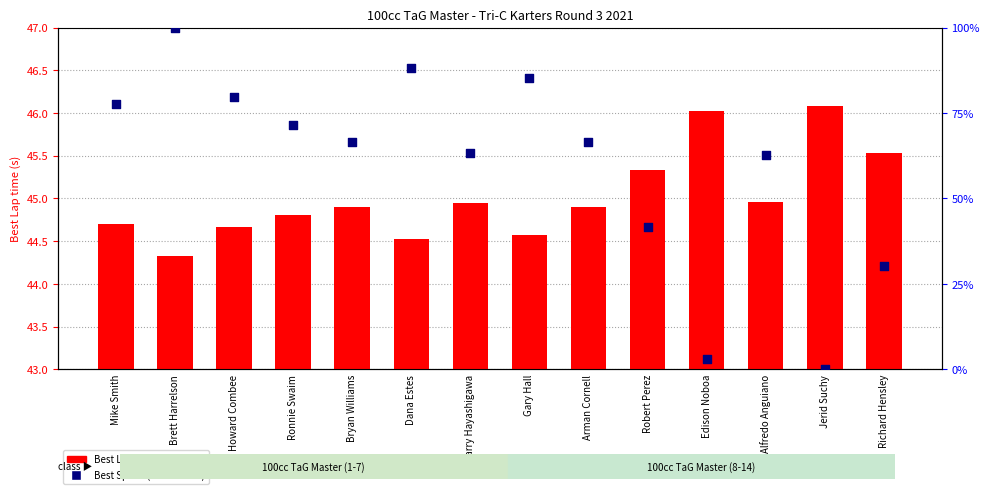

Which series has the largest total across all categories?

Best Speed (normalized)